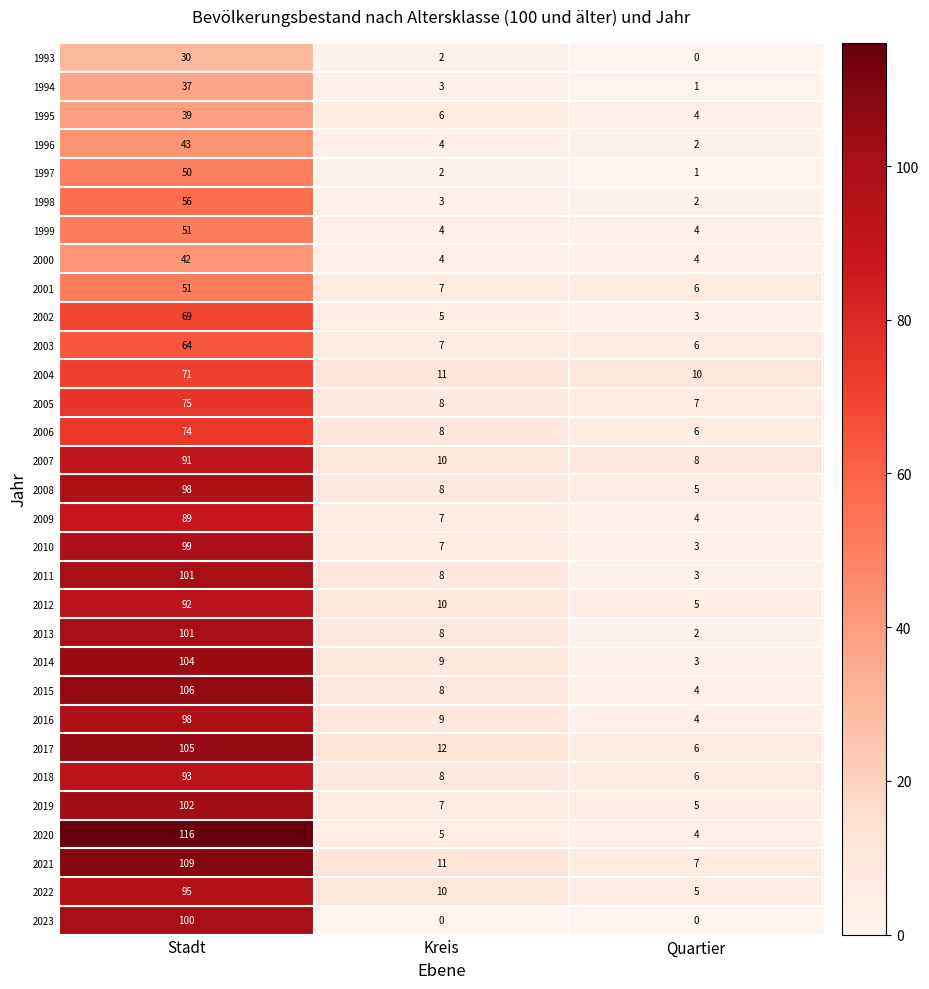

Which series has the largest range (max minus min)?

2020